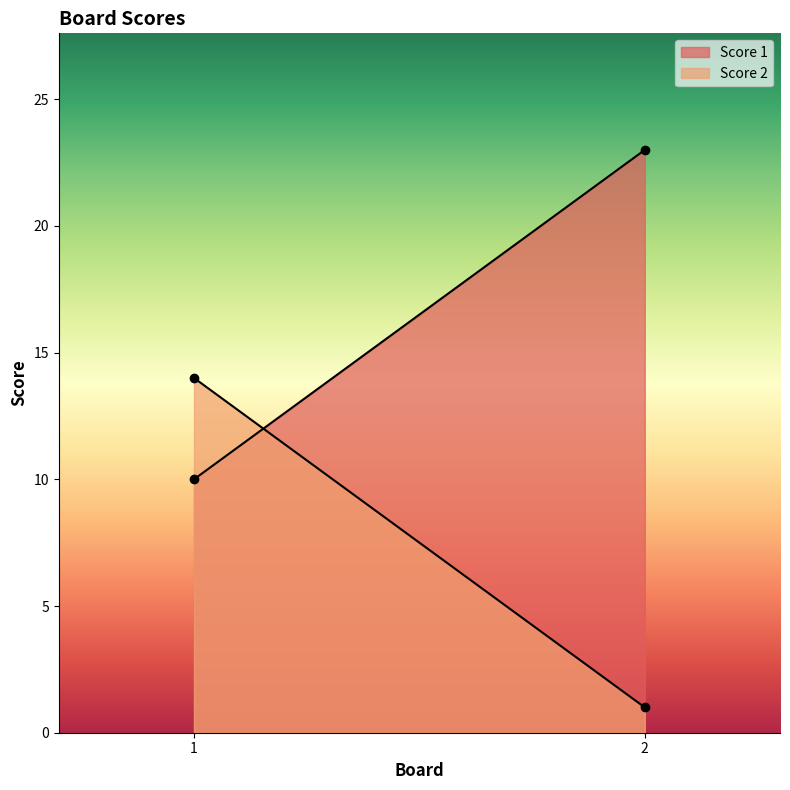

List the series in order of their overall mean, lowest first.

Score 2, Score 1